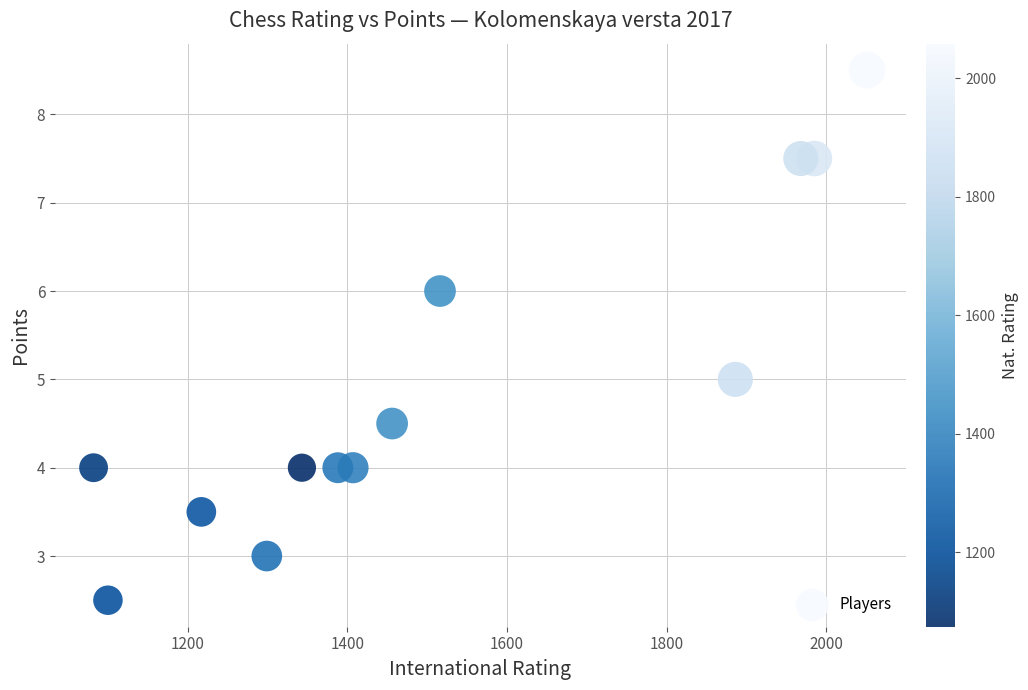

What is the range of X values (max minus min)?

969.0